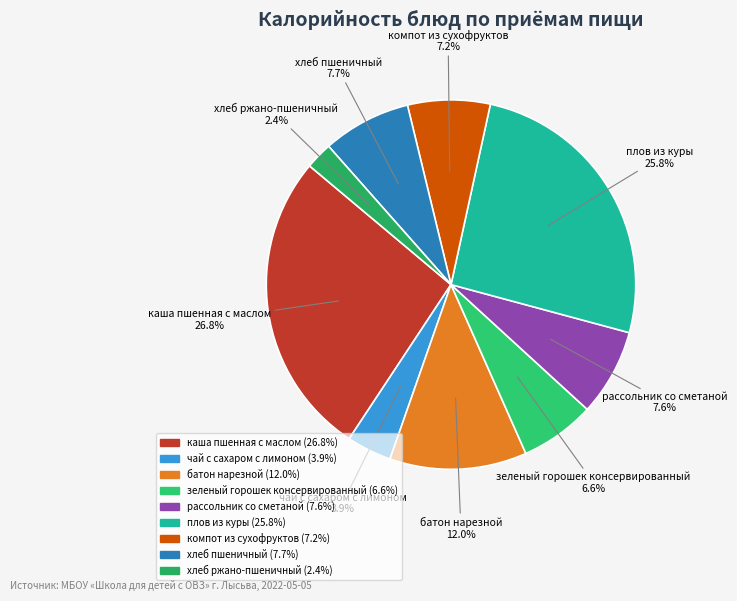

What percentage is NOT represented by плов из куры?

74.2%